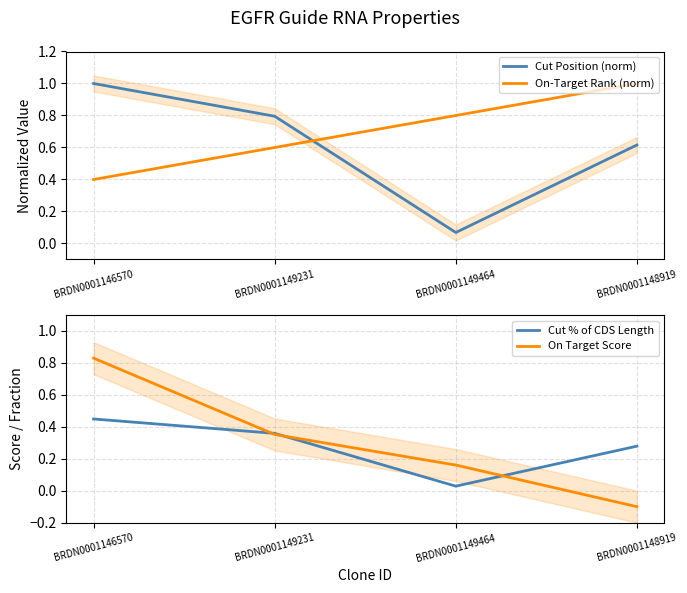

True or false: Cut % of CDS Length and Cut Position (norm) cross at least once.

False